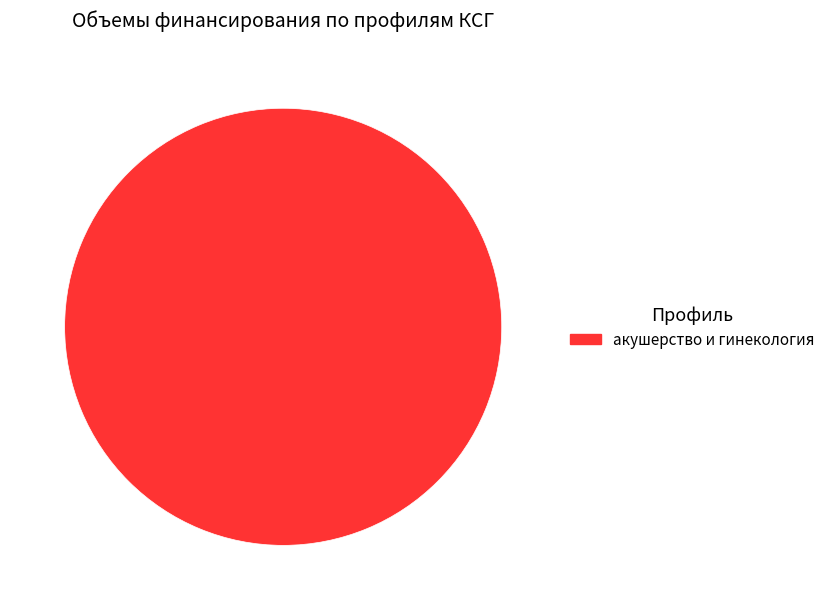

Is there any slice that represents more than half of the pie?

Yes